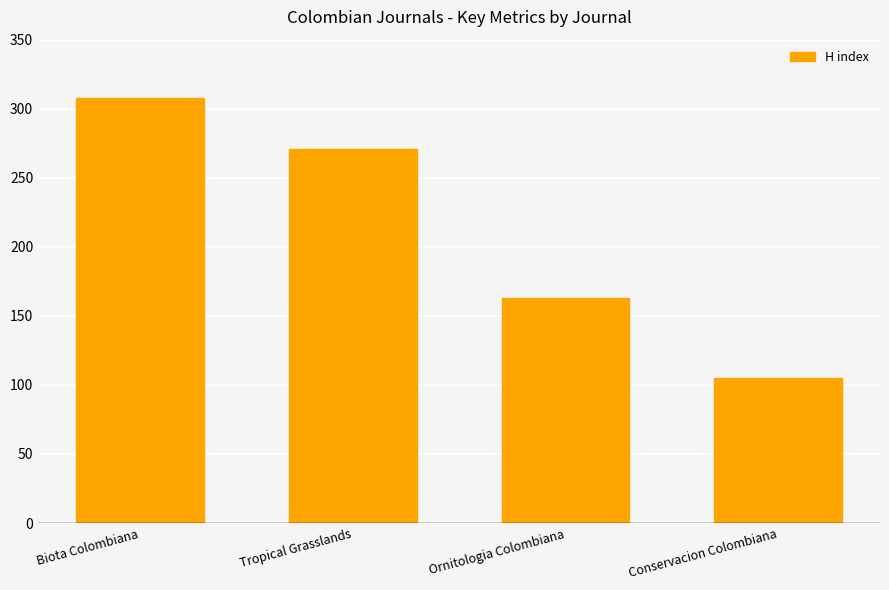

What is the smallest value displayed?

105